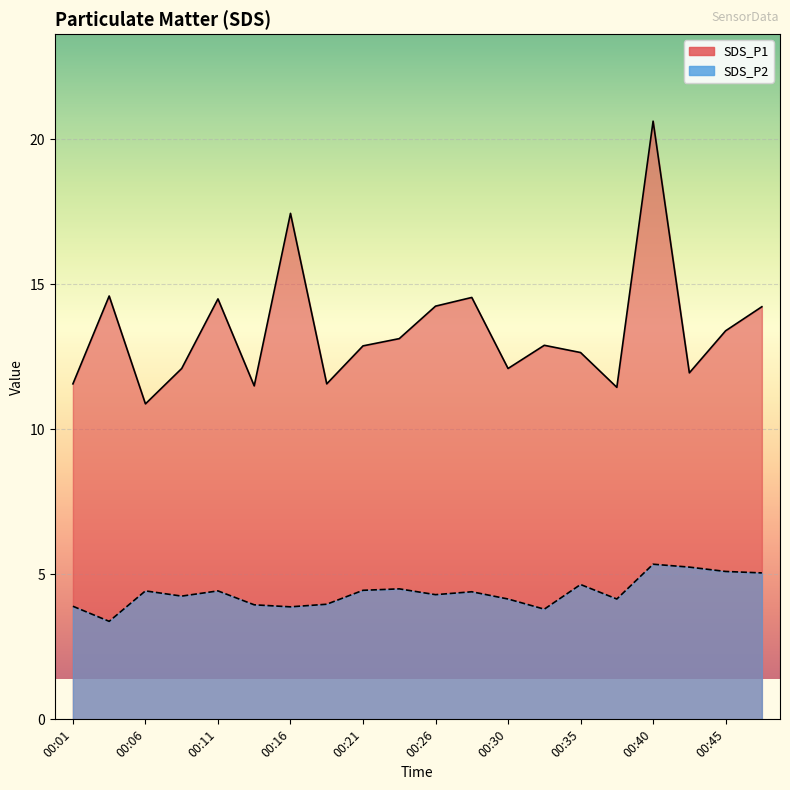

What is the sum of the SDS_P2 values at 00:04 and 00:26?

7.7